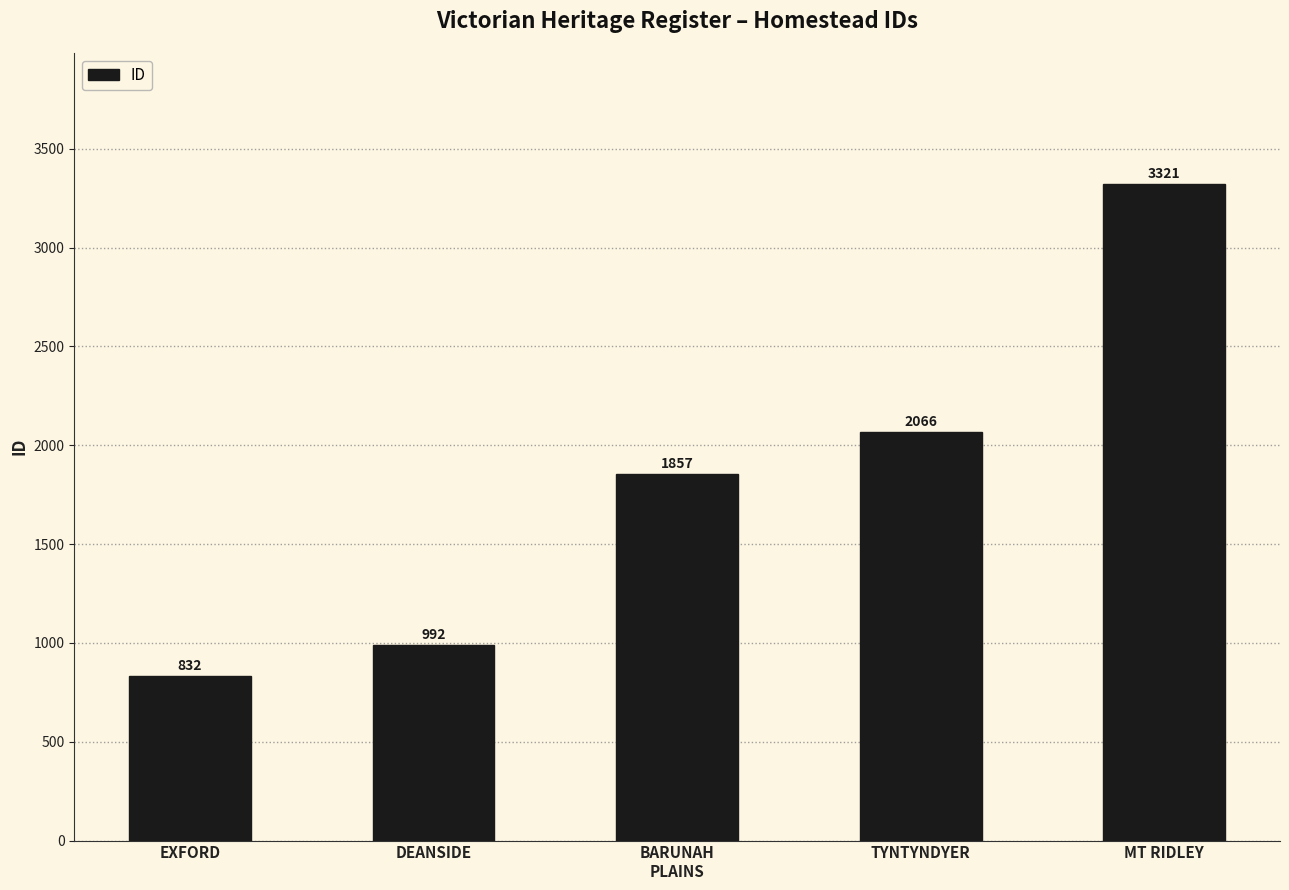

Which label corresponds to the smallest value in the chart?

EXFORD